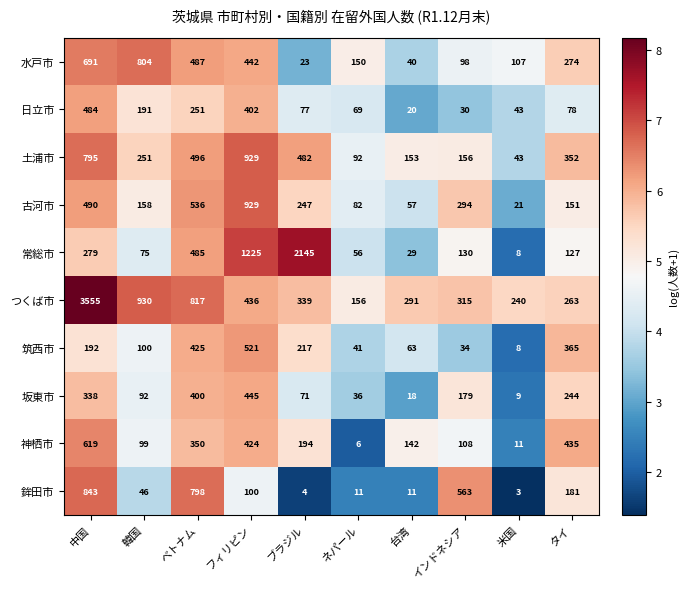

What is the difference between the 日立市 values at 台湾 and 米国?

23